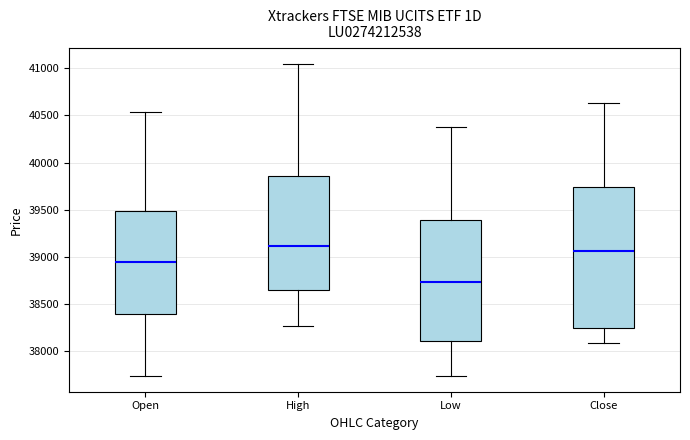

Reading left to right, read every box against the y-axis: the position of its median line, the range the box covers, and the ends of its whiskers. The values are not printed on the chart, so give them approximately, as read against the axis.

Open: median 38950, box 38400 to 39500, whiskers 37750 to 40550
High: median 39100, box 38650 to 39850, whiskers 38250 to 41050
Low: median 38750, box 38100 to 39400, whiskers 37750 to 40350
Close: median 39050, box 38250 to 39750, whiskers 38100 to 40650